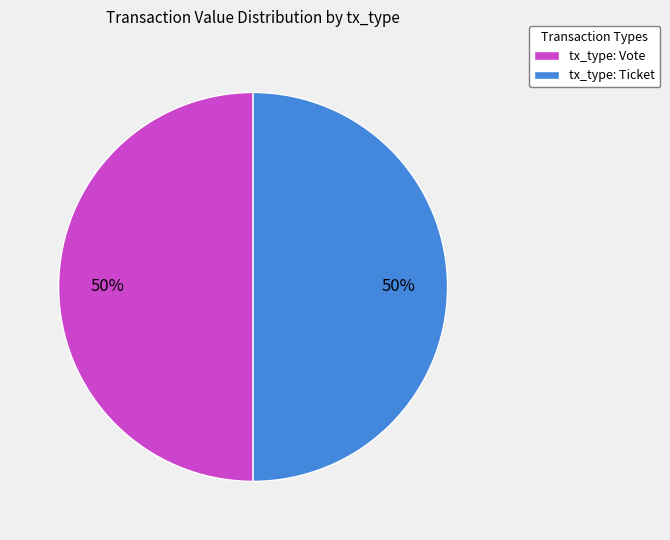

To the nearest percent, what is the combined percentage of tx_type: Ticket and tx_type: Vote?

100%